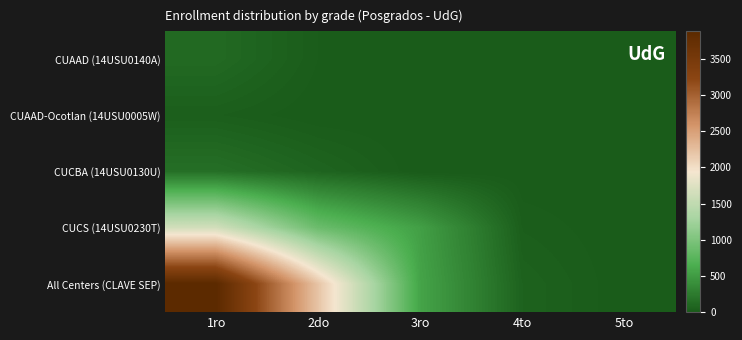

Which category has the lowest value across all series?

3ro